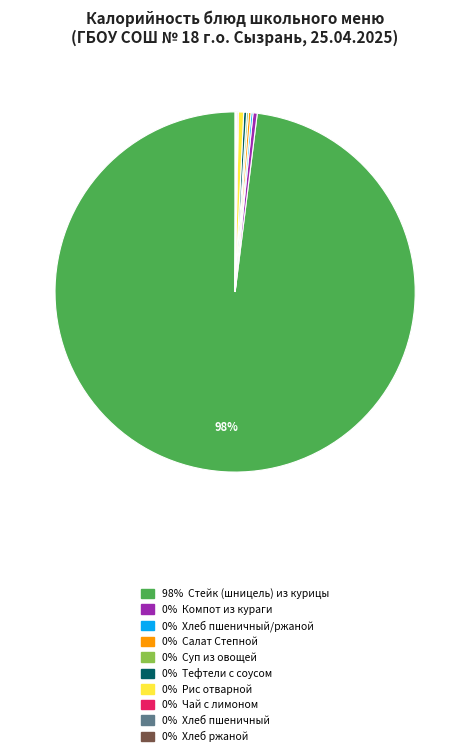

To the nearest percent, what is the average slice percentage?

10%